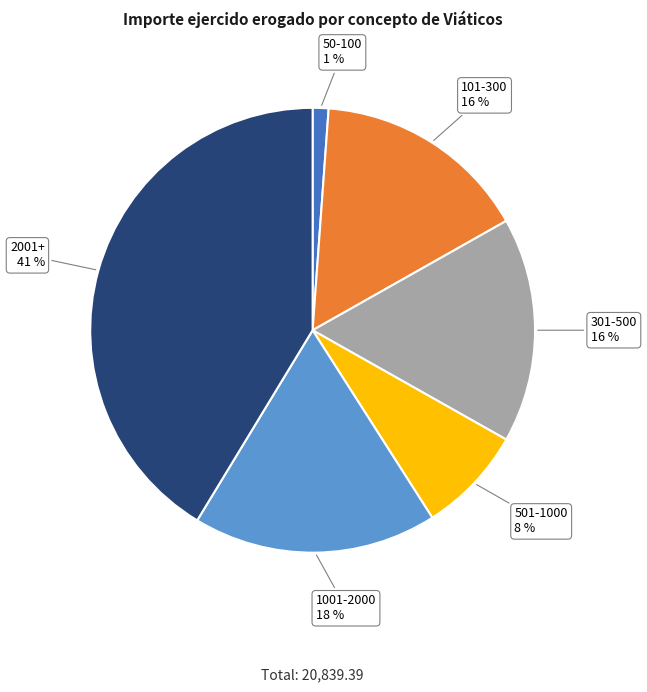

To the nearest percent, what is the combined percentage of 301-500 and 101-300?

32%